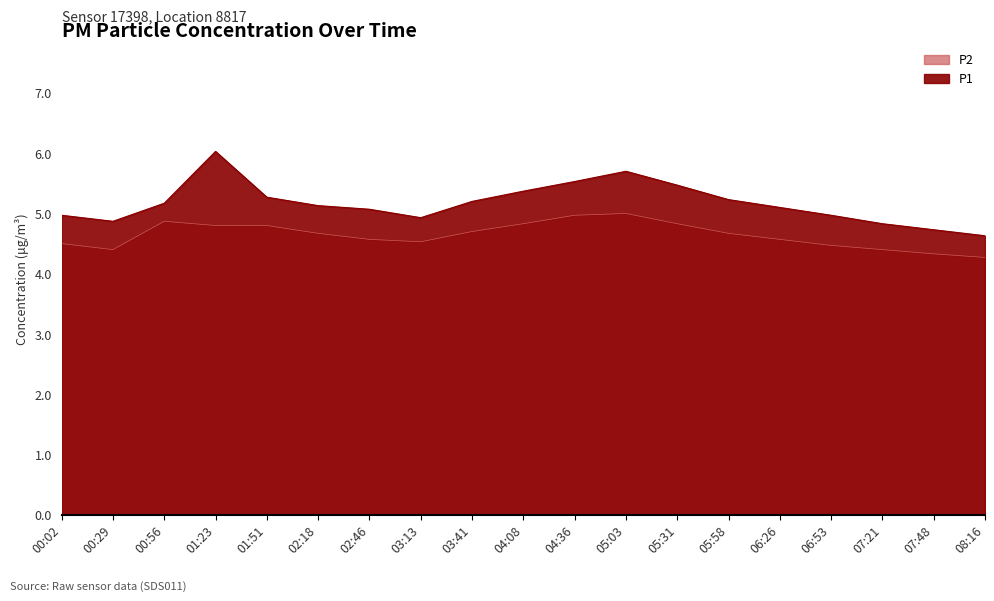

What is the spread (max minus min) of values at 00:30?

0.5